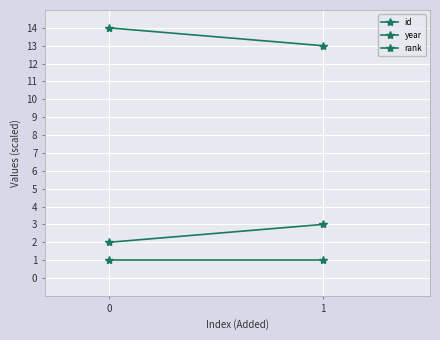

Which series has the largest range (max minus min)?

id